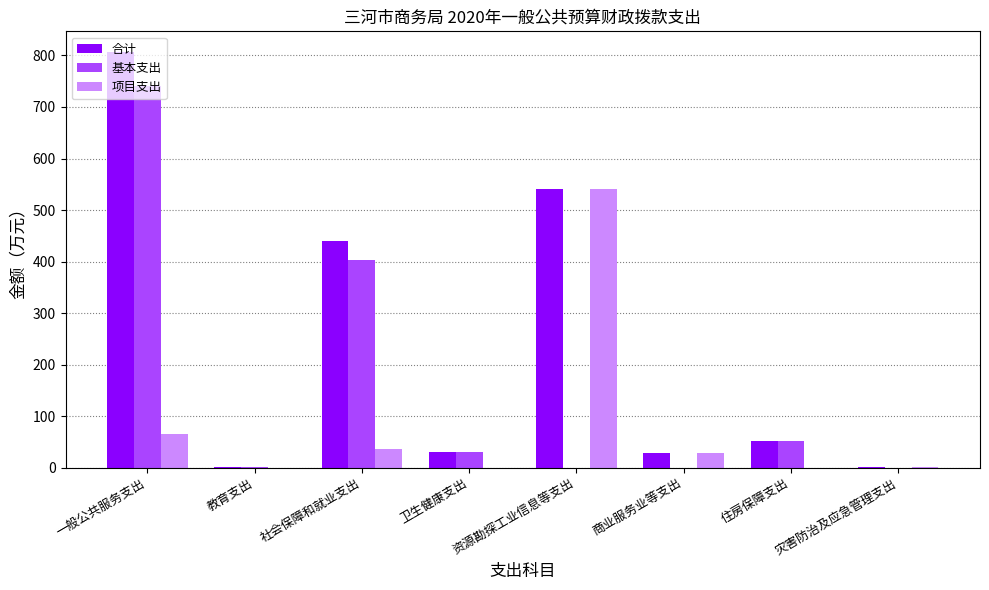

How many distinct data groups are displayed?

3